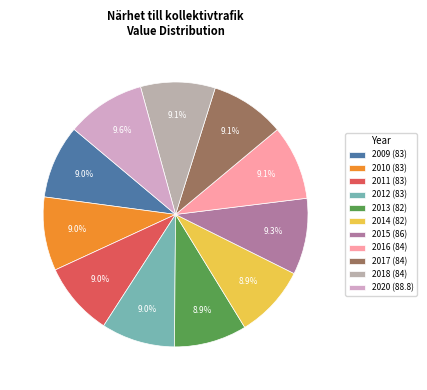

How many segments does this pie chart have?

11